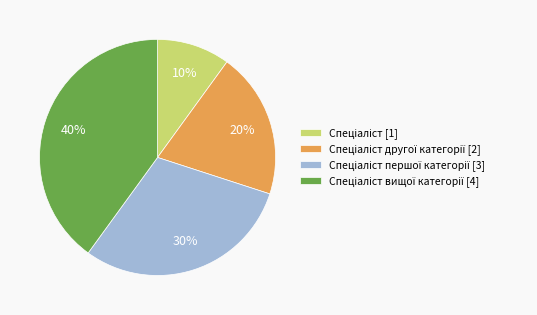

To the nearest percent, what is the difference between the largest and smallest slice percentages?

30%